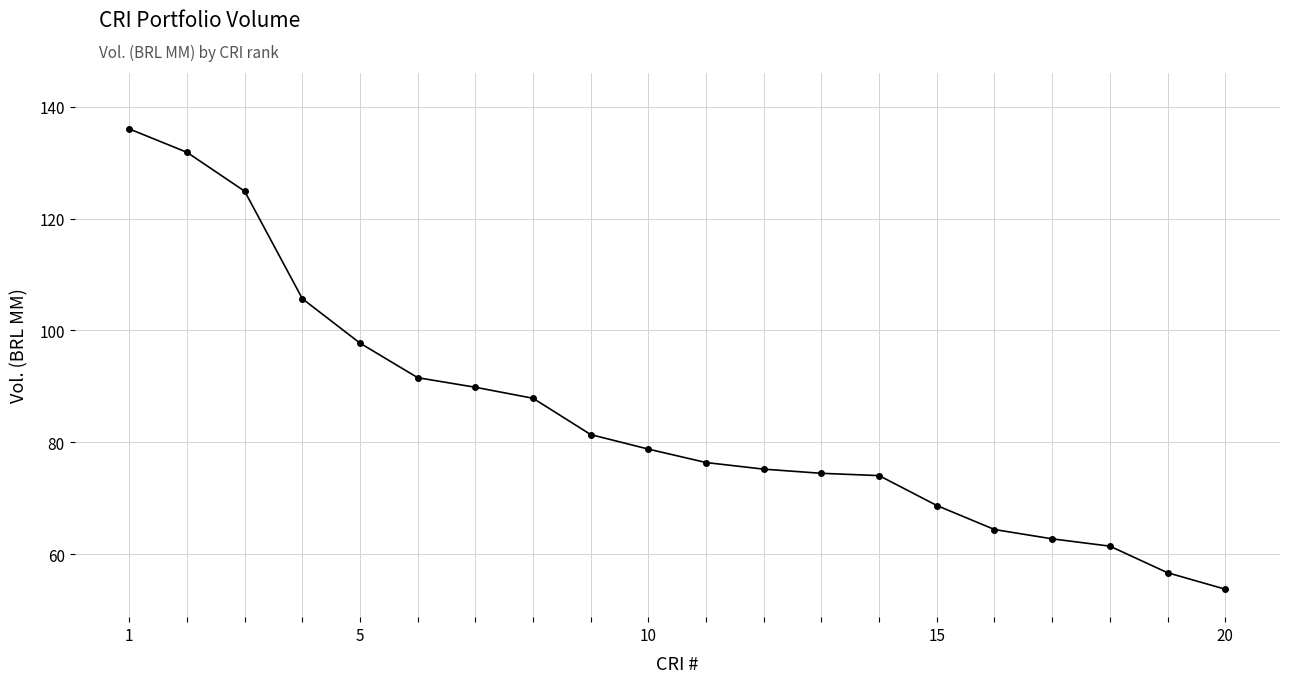

What is the value of the 16th point from the left?

64.4